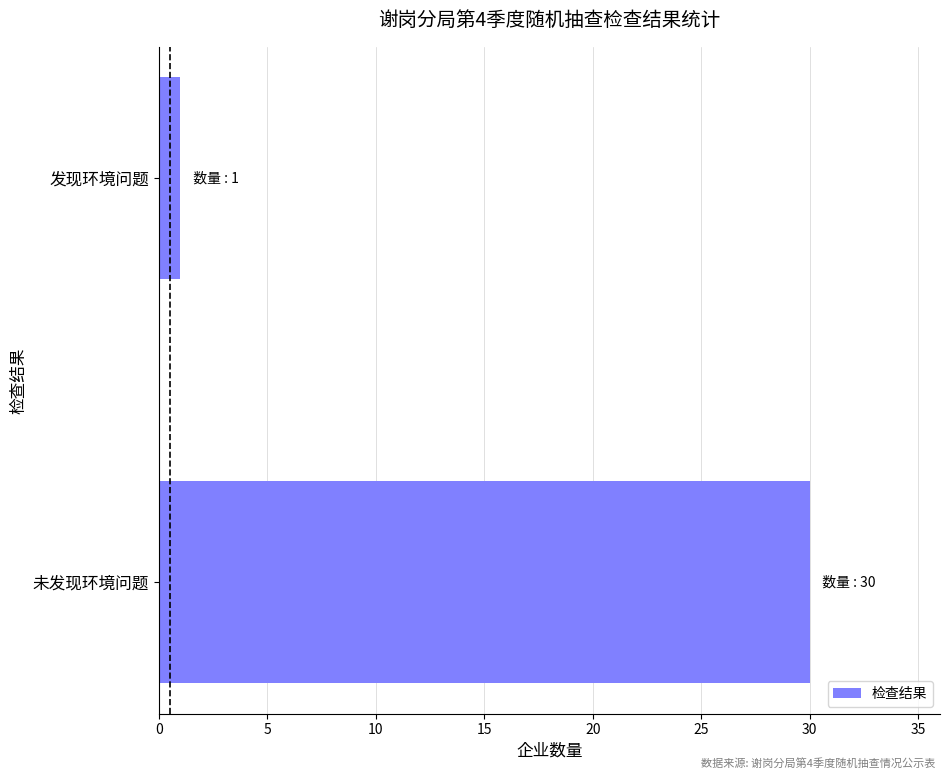

Which has a higher value, 未发现环境问题 or 发现环境问题?

未发现环境问题